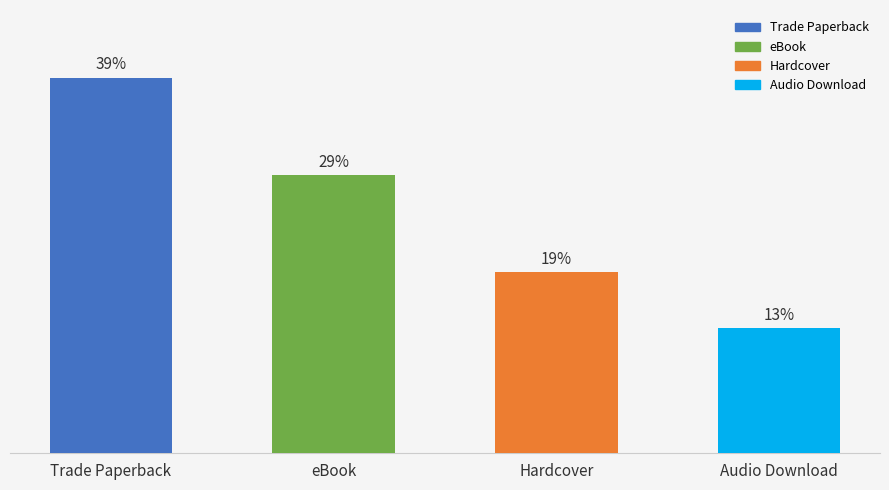

Are the bars horizontal?

No